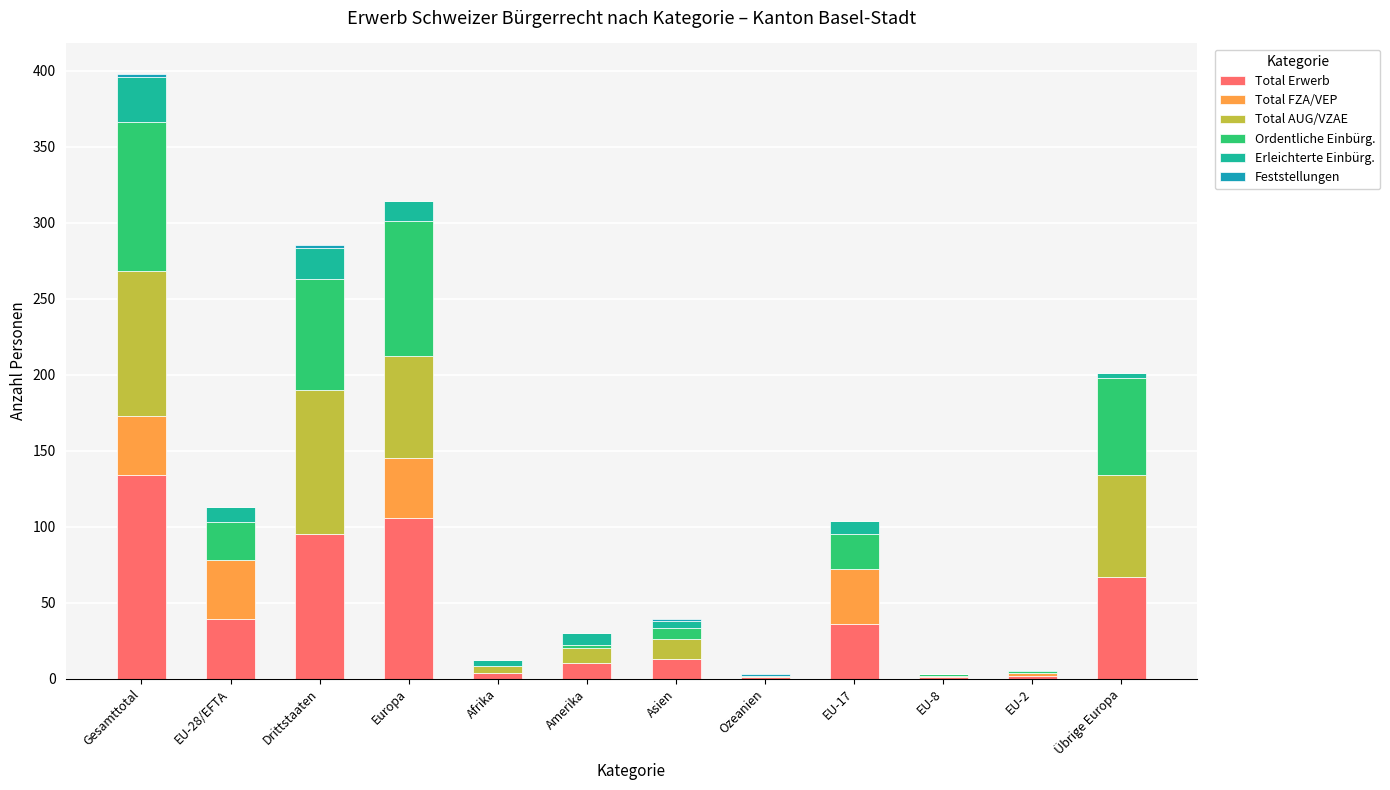

How many distinct data groups are displayed?

6